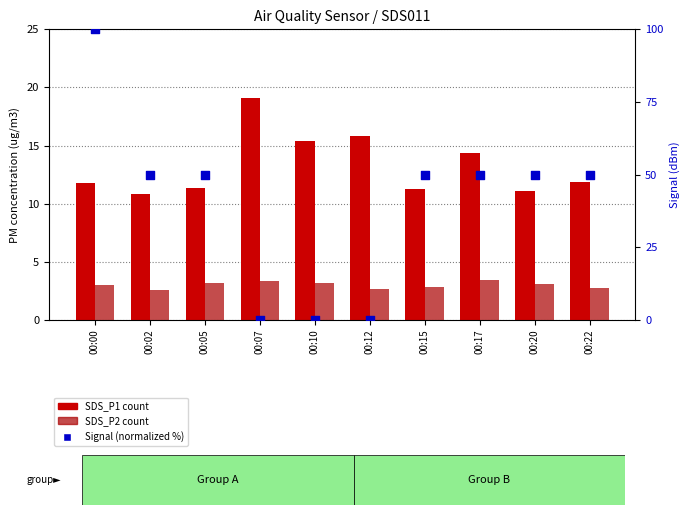

At which category is the sum across all series the highest?

00:00